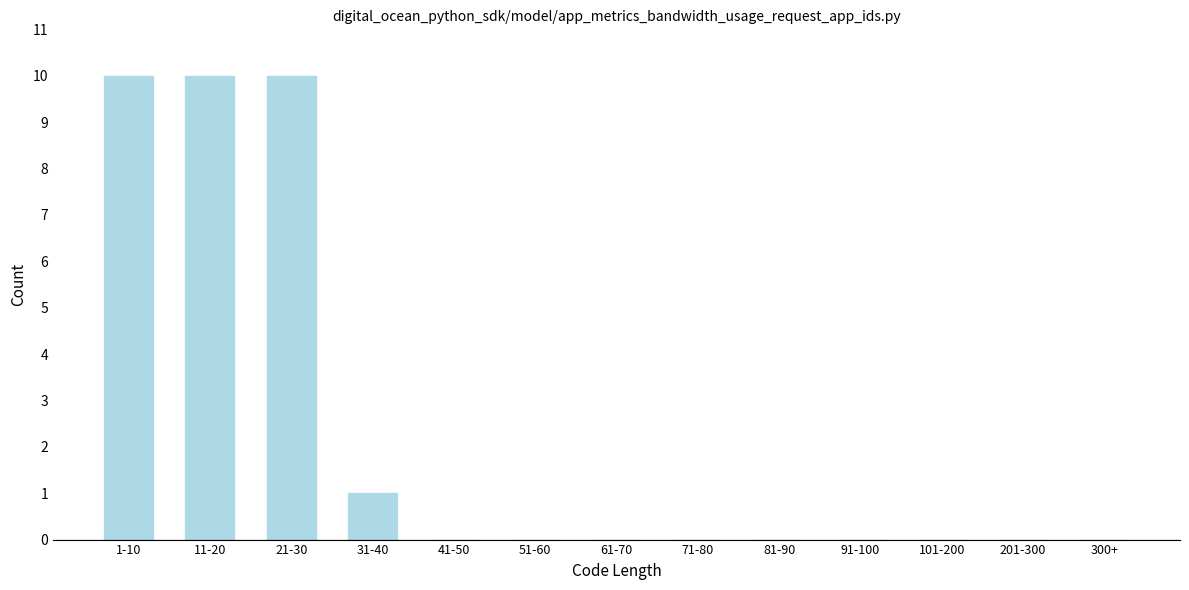

Reading left to right, list all the values displayed in this chart.

1-10=10	11-20=10	21-30=10	31-40=1	41-50=0	51-60=0	61-70=0	71-80=0	81-90=0	91-100=0	101-200=0	201-300=0	300+=0